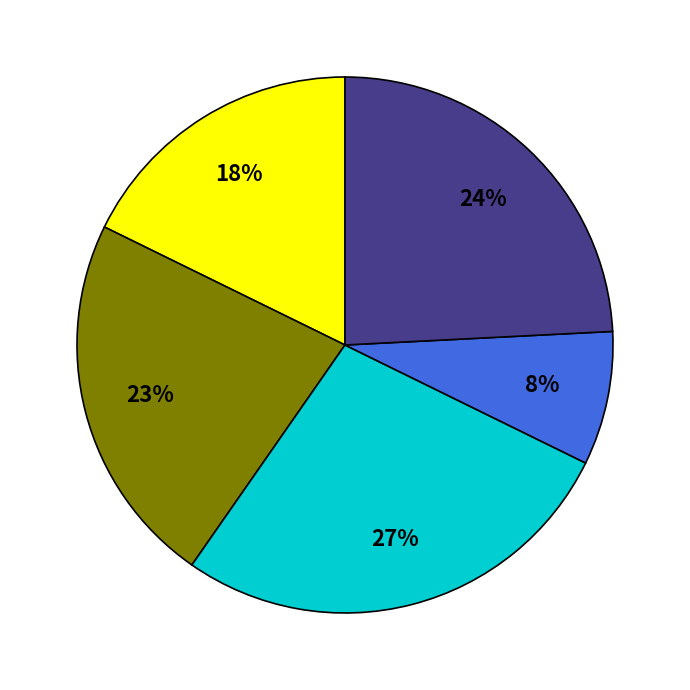

To the nearest percent, what is the difference between the largest and smallest slice percentages?

19%